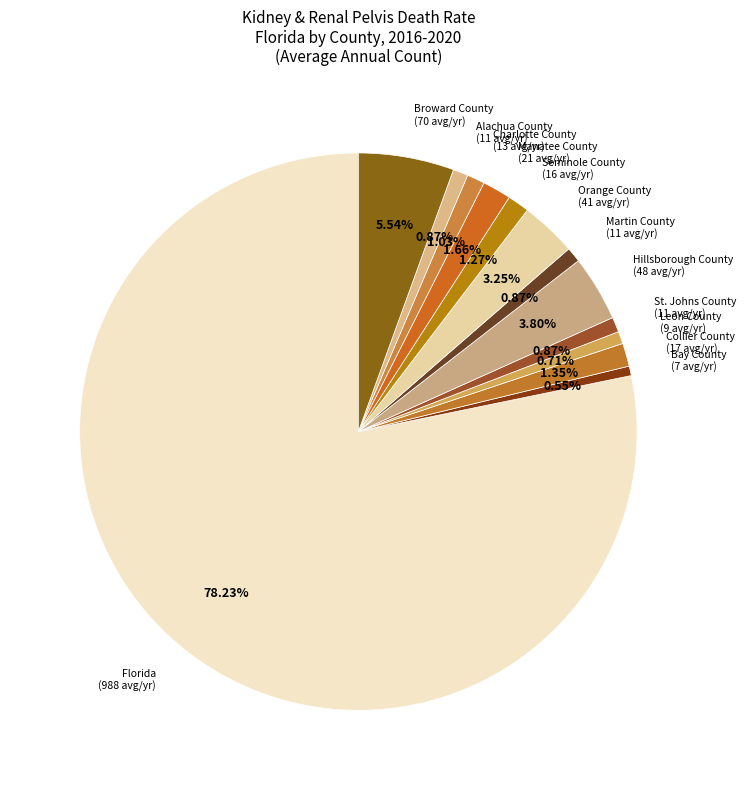

Is it true that Seminole County is 1% of the pie?

True